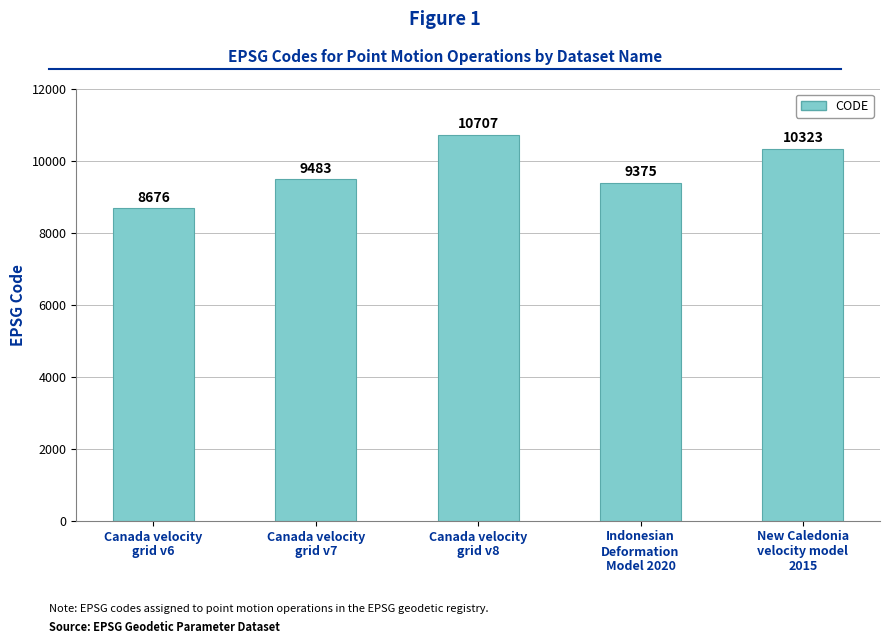

What is the minimum value shown in the chart?

8676